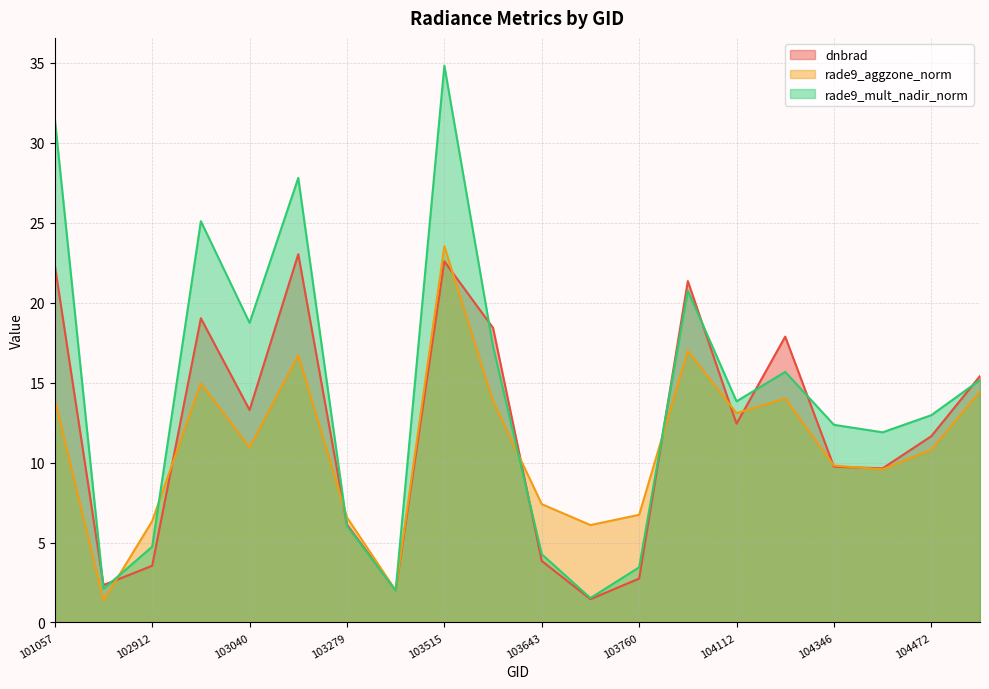

What is the value of the rade9_aggzone_norm point at the 7th from the left?

6.6